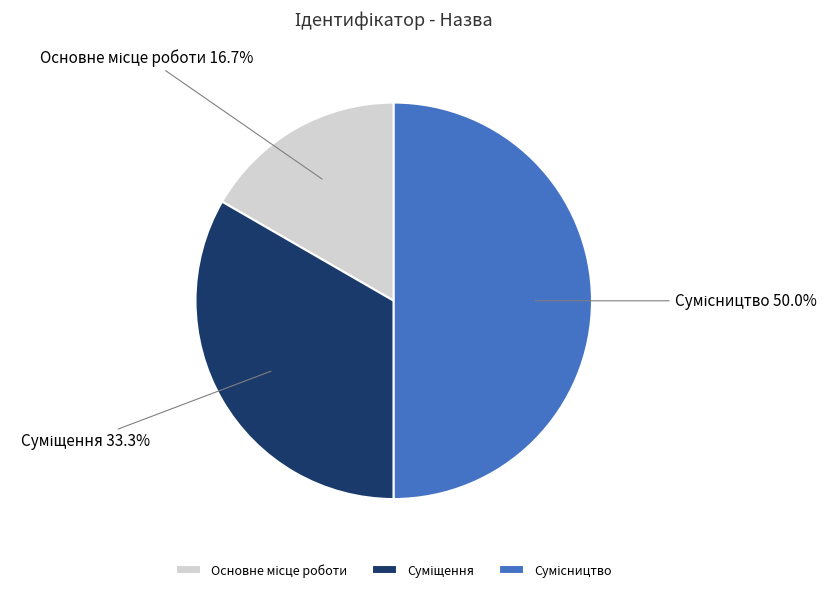

What is the smallest slice in the pie chart?

Основне місце роботи